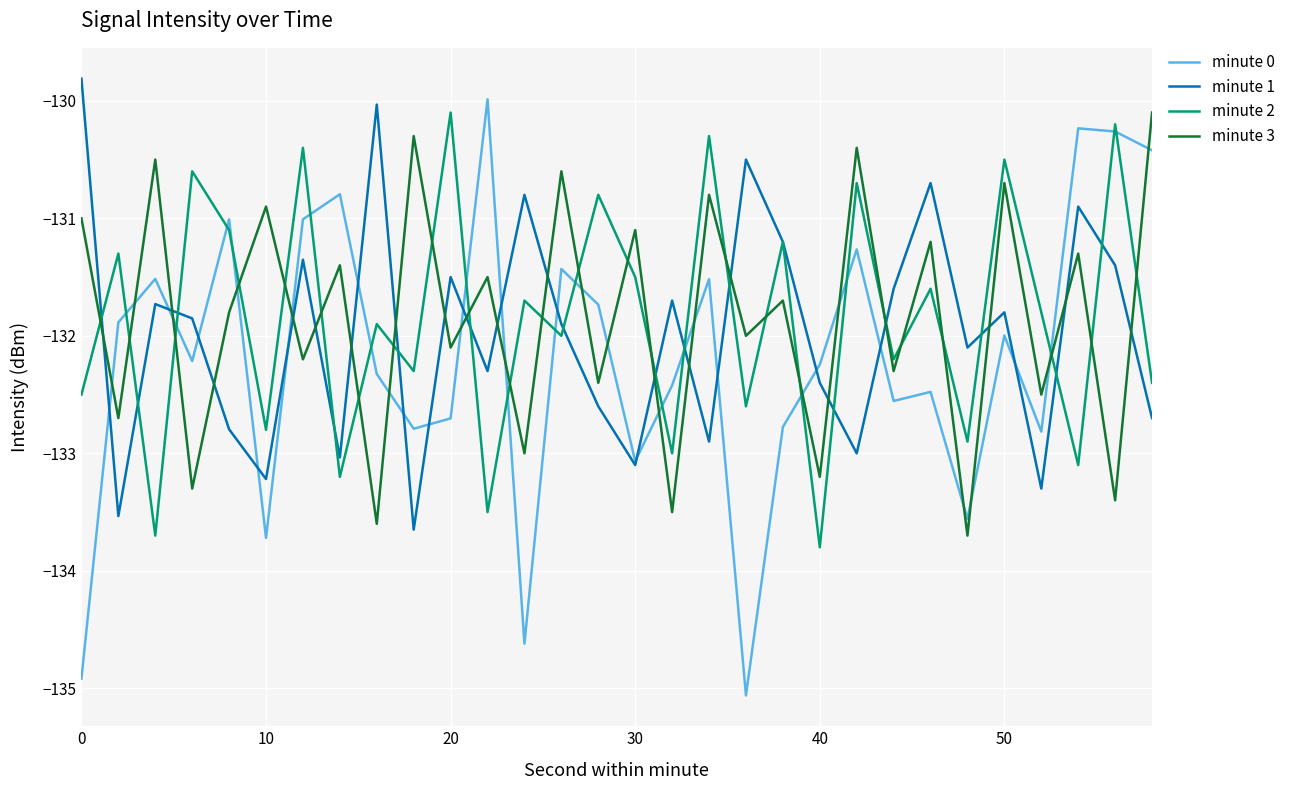

Reading right to left, transcribe all the data shown in this chart.

minute 0: -130.4	-130.3	-130.2	-132.8	-132.0	-133.6	-132.5	-132.6	-131.3	-132.2	-132.8	-135.1	-131.5	-132.4	-133.1	-131.7	-131.4	-134.6	-130.0	-132.7	-132.8	-132.3	-130.8	-131.0	-133.7	-131.0	-132.2	-131.5	-131.9	-134.9
minute 1: -132.7	-131.4	-130.9	-133.3	-131.8	-132.1	-130.7	-131.6	-133.0	-132.4	-131.2	-130.5	-132.9	-131.7	-133.1	-132.6	-131.9	-130.8	-132.3	-131.5	-133.6	-130.0	-133.0	-131.4	-133.2	-132.8	-131.9	-131.7	-133.5	-129.8
minute 2: -132.4	-130.2	-133.1	-131.8	-130.5	-132.9	-131.6	-132.2	-130.7	-133.8	-131.2	-132.6	-130.3	-133.0	-131.5	-130.8	-132.0	-131.7	-133.5	-130.1	-132.3	-131.9	-133.2	-130.4	-132.8	-131.1	-130.6	-133.7	-131.3	-132.5
minute 3: -130.1	-133.4	-131.3	-132.5	-130.7	-133.7	-131.2	-132.3	-130.4	-133.2	-131.7	-132.0	-130.8	-133.5	-131.1	-132.4	-130.6	-133.0	-131.5	-132.1	-130.3	-133.6	-131.4	-132.2	-130.9	-131.8	-133.3	-130.5	-132.7	-131.0